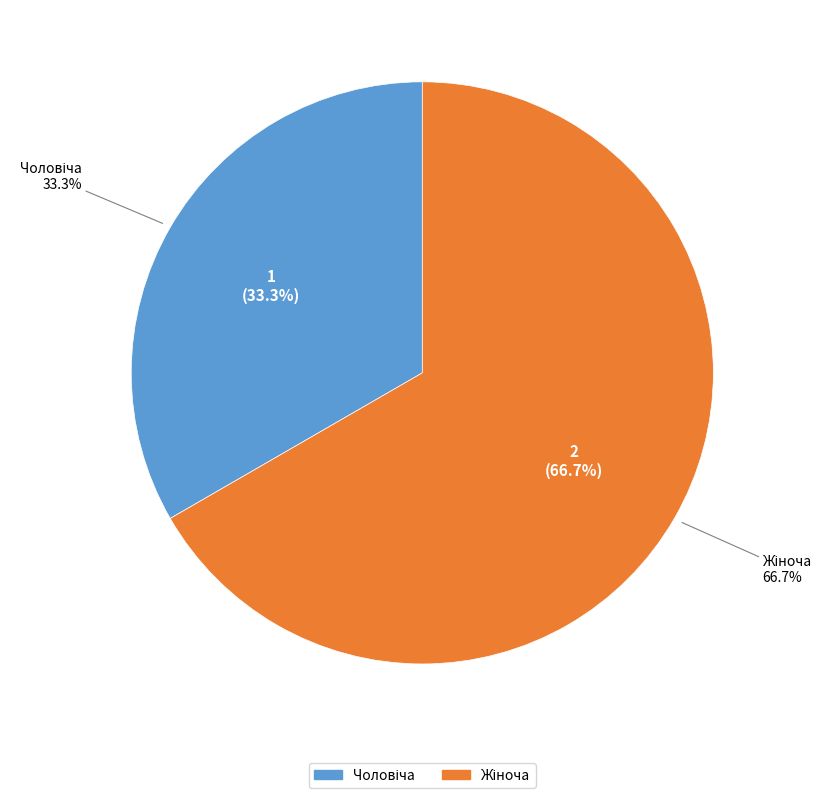

Combined, what portion of the pie is Чоловіча and Жіноча?

100.0%